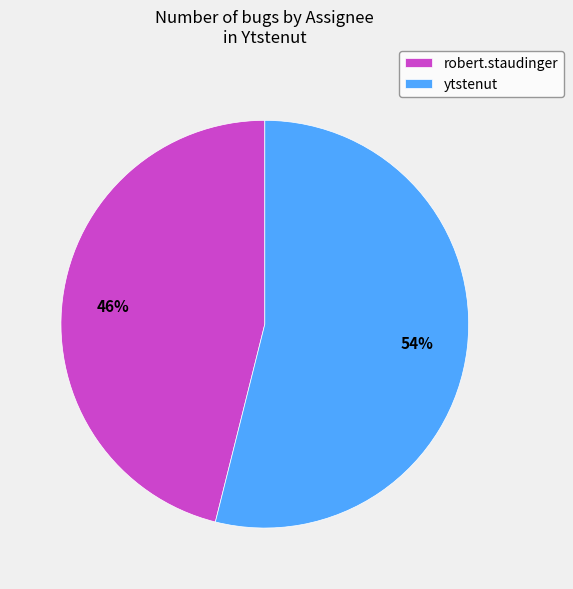

Which slice is the largest?

ytstenut